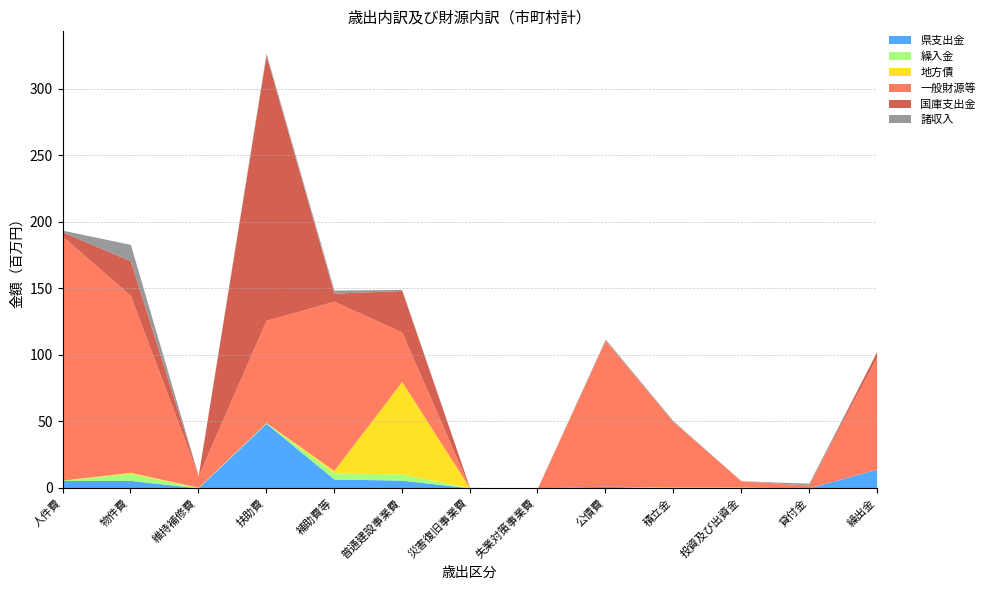

What position from the left is 投資及び出資金?

11